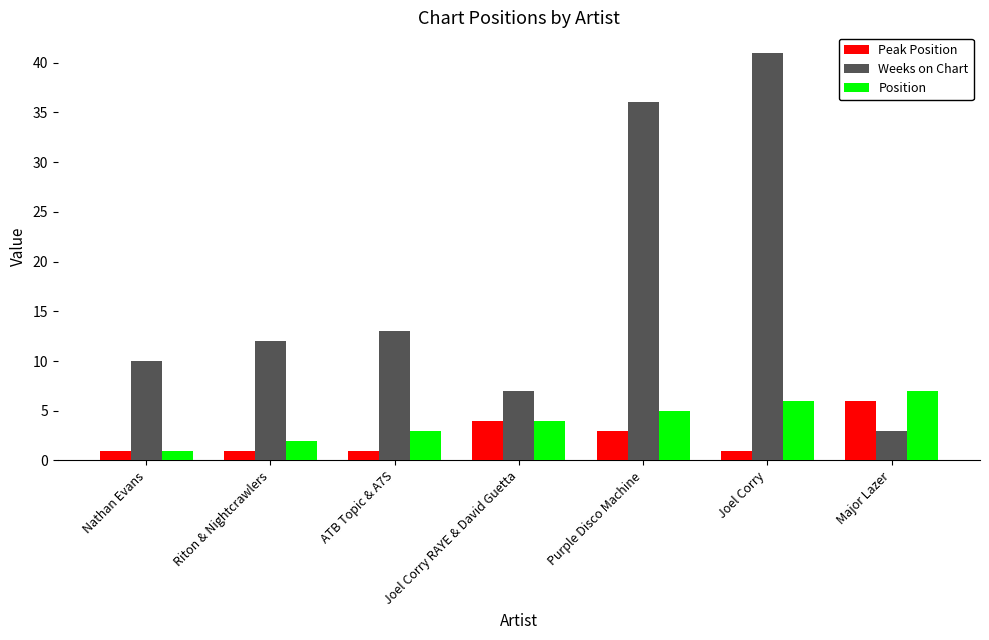

Is it true that Peak Position equals 8 at Major Lazer?

False